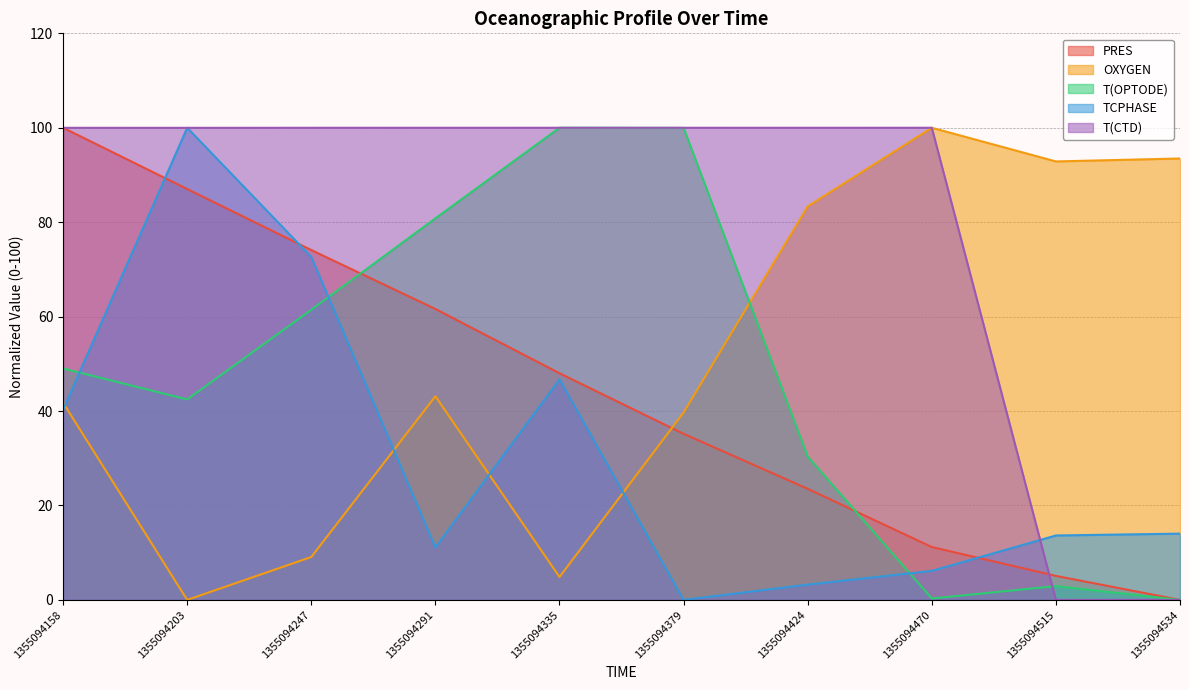

Which series has the largest total across all categories?

T(CTD)